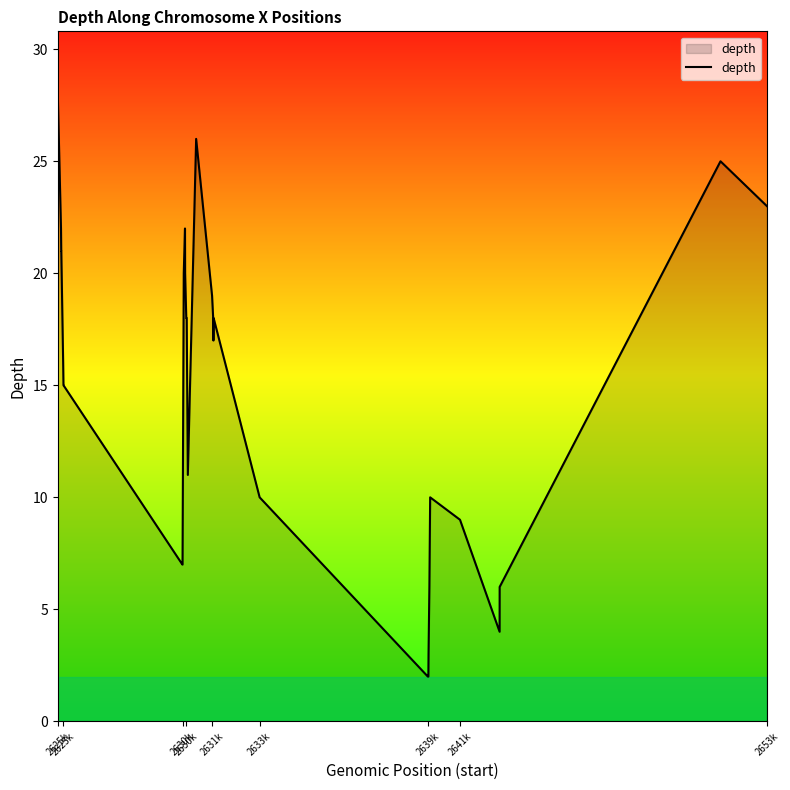

Count the number of categories in the chart.

33